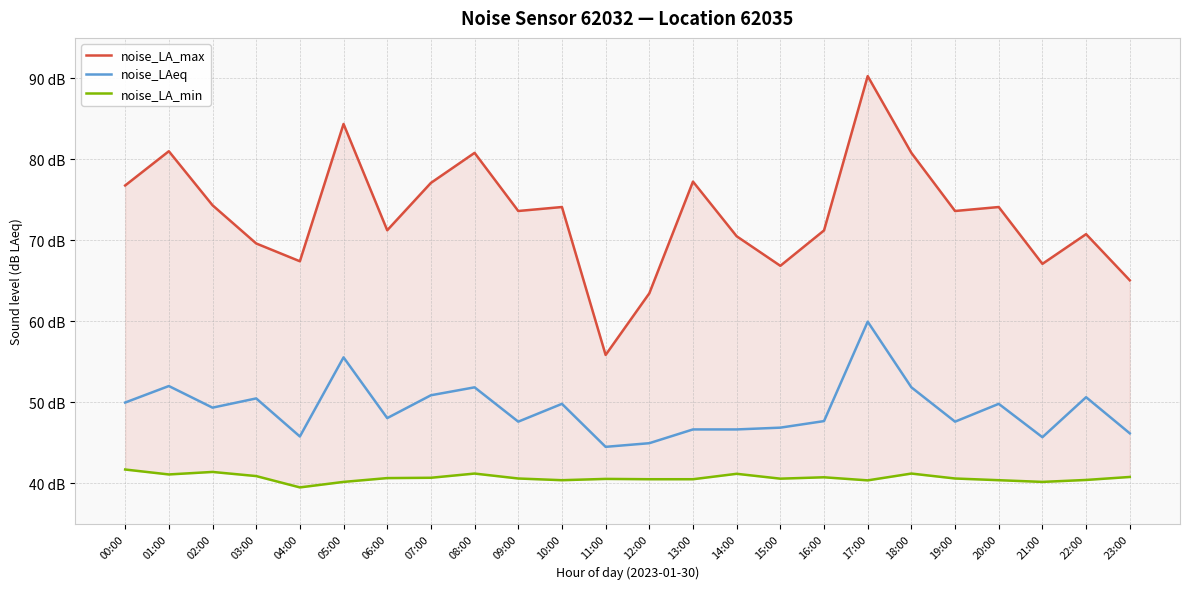

What is the value of the noise_LA_min point at the 12th from the left?

40.5